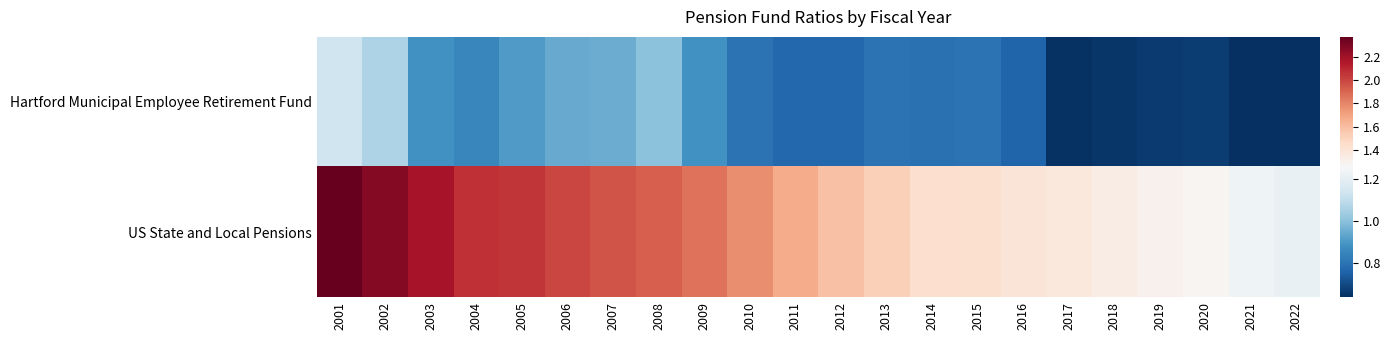

Reading left to right, extract all data points from this chart.

Hartford Municipal Employee Retirement Fund: 2001=1.1	2002=1.1	2003=0.9	2004=0.9	2005=0.9	2006=0.9	2007=0.9	2008=1.0	2009=0.9	2010=0.8	2011=0.8	2012=0.8	2013=0.8	2014=0.8	2015=0.8	2016=0.8	2017=0.6	2018=0.7	2019=0.7	2020=0.7	2021=0.6	2022=0.6
US State and Local Pensions: 2001=2.4	2002=2.3	2003=2.2	2004=2.1	2005=2.1	2006=2.0	2007=2.0	2008=1.9	2009=1.9	2010=1.8	2011=1.7	2012=1.6	2013=1.5	2014=1.4	2015=1.4	2016=1.4	2017=1.4	2018=1.3	2019=1.3	2020=1.3	2021=1.2	2022=1.2